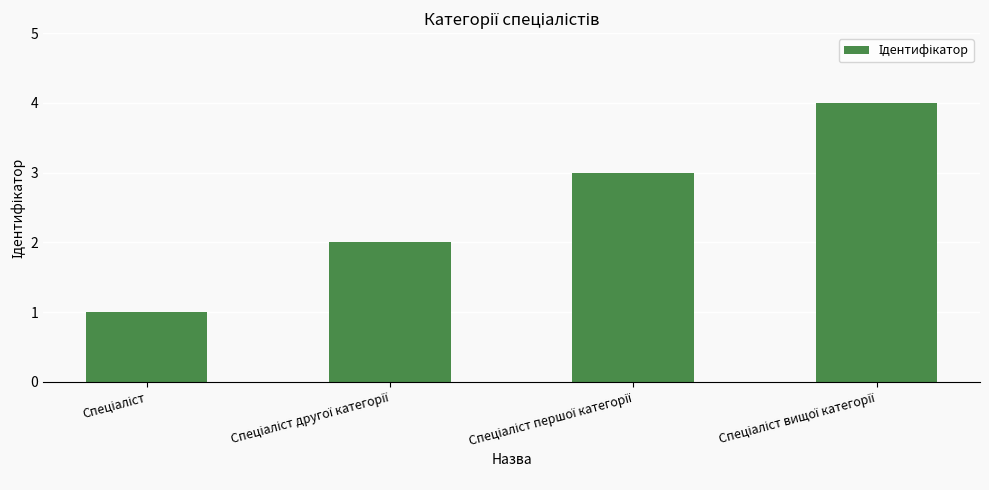

What is the greatest value displayed?

4